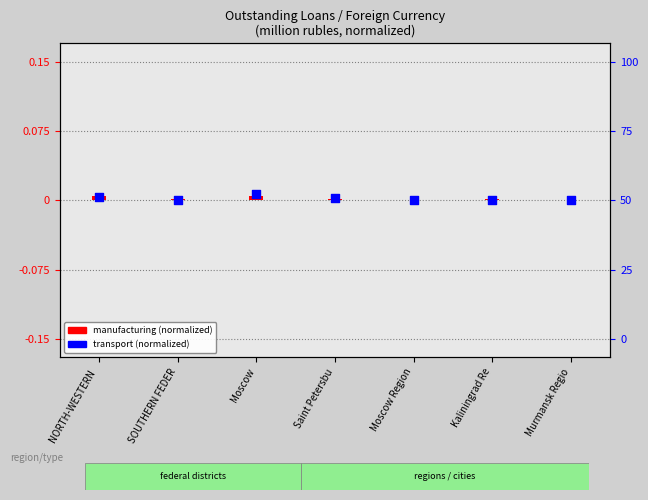

Which series contains the lowest Y value?

manufacturing (normalized)